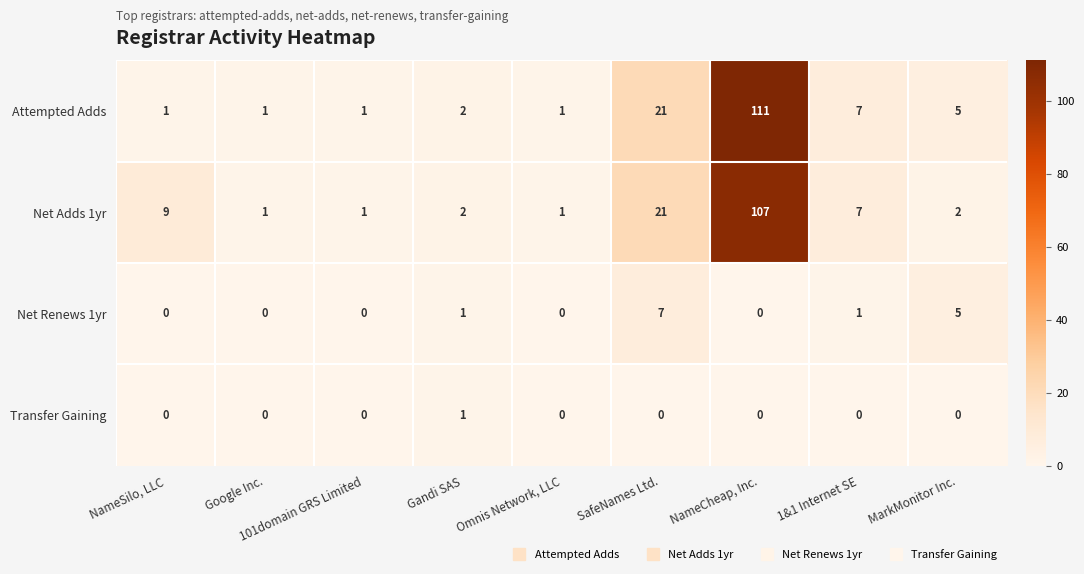

Which series has the largest range (max minus min)?

Attempted Adds